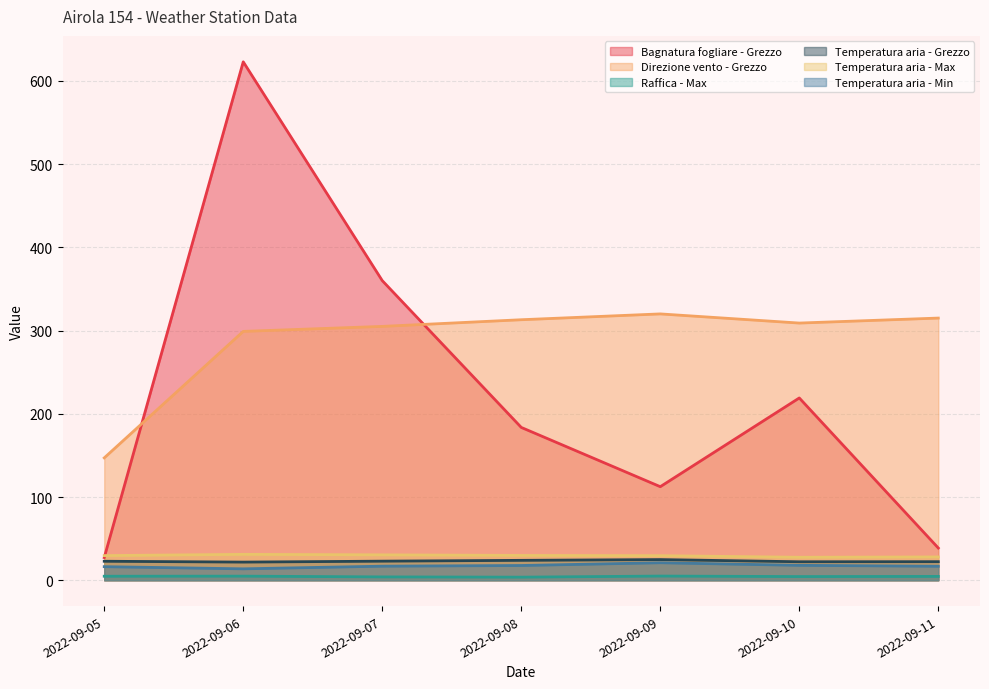

Reading left to right, extract all data points from this chart.

Bagnatura fogliare - Grezzo: 27.2	622.9	360.0	183.6	112.4	219.0	38.7
Direzione vento - Grezzo: 147.0	299.0	305.0	313.0	320.0	309.0	315.0
Raffica - Max: 4.8	4.9	4.0	3.7	5.0	4.4	4.6
Temperatura aria - Grezzo: 22.8	21.8	22.9	23.9	24.8	22.2	22.3
Temperatura aria - Max: 29.6	31.1	30.5	29.8	29.5	27.6	28.0
Temperatura aria - Min: 16.3	13.7	16.9	17.7	21.0	17.9	16.8